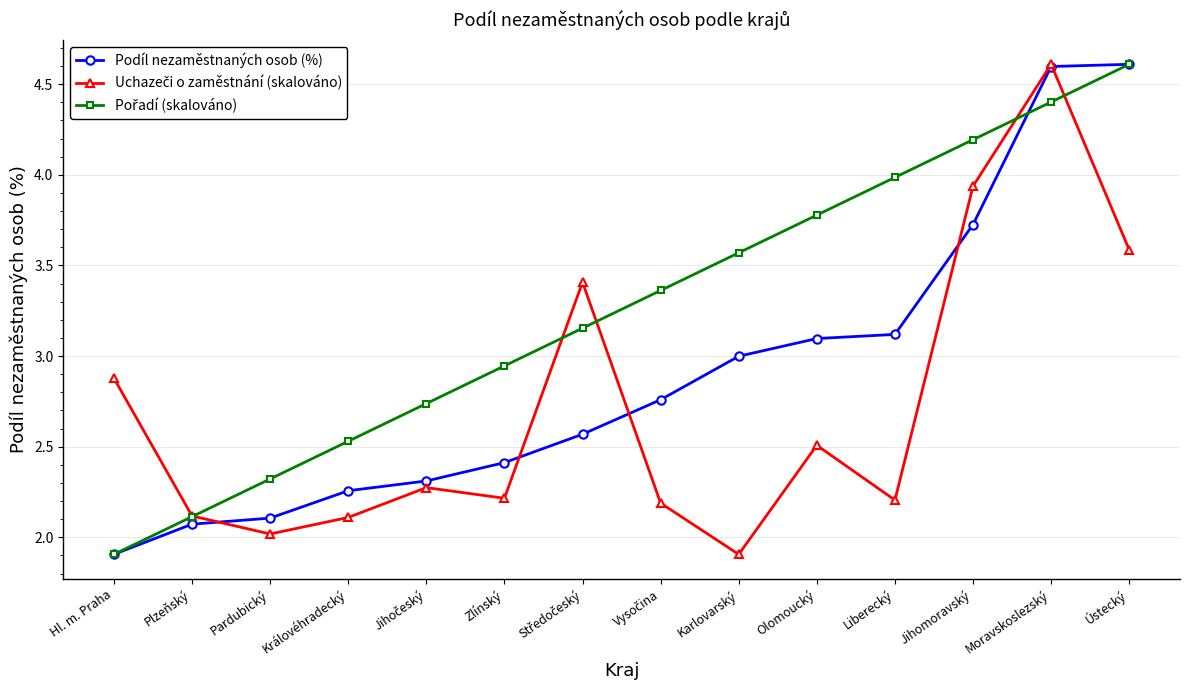

What is the difference between the highest and lowest values at Ústecký?

1.0